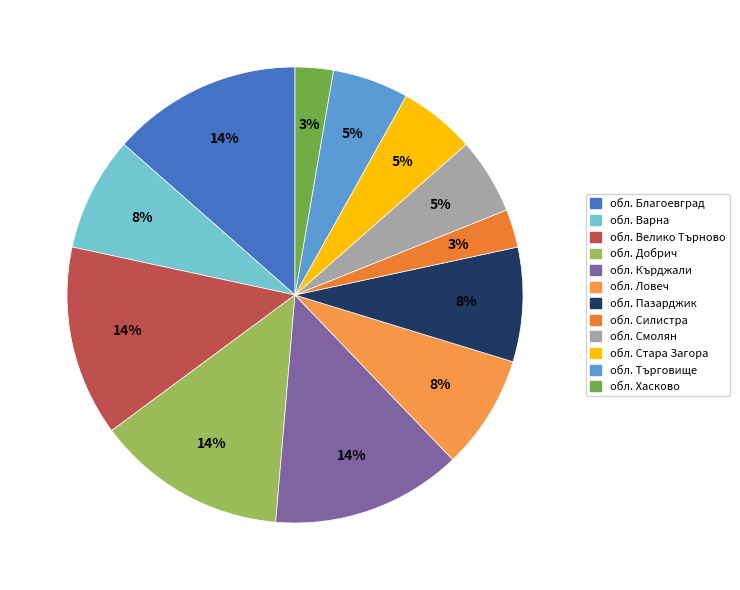

What percentage is the обл. Благоевград slice, to the nearest percent?

14%